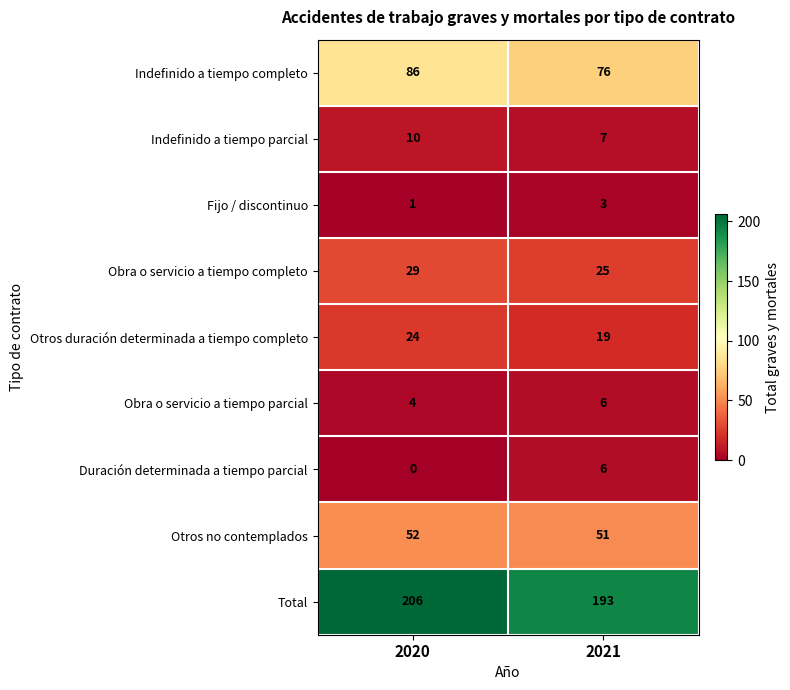

Where is Fijo / discontinuo nearest to the value 2?

2020